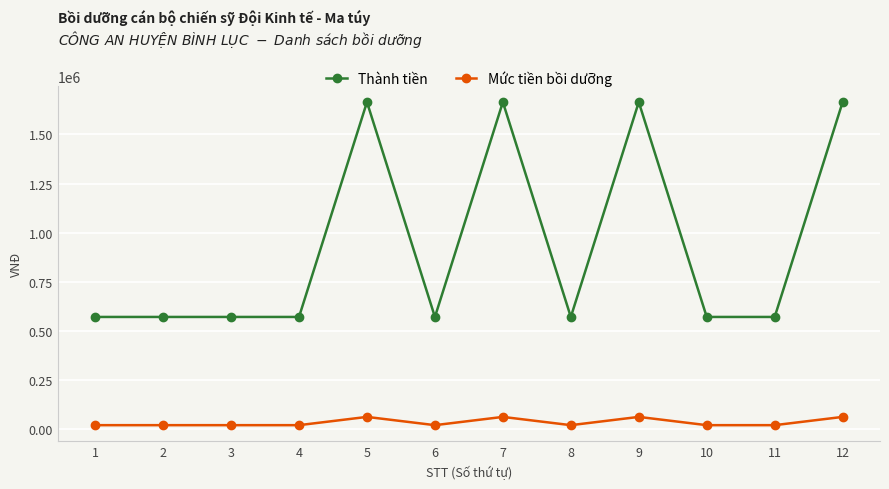

What is the spread (max minus min) of values at 9?

1600000